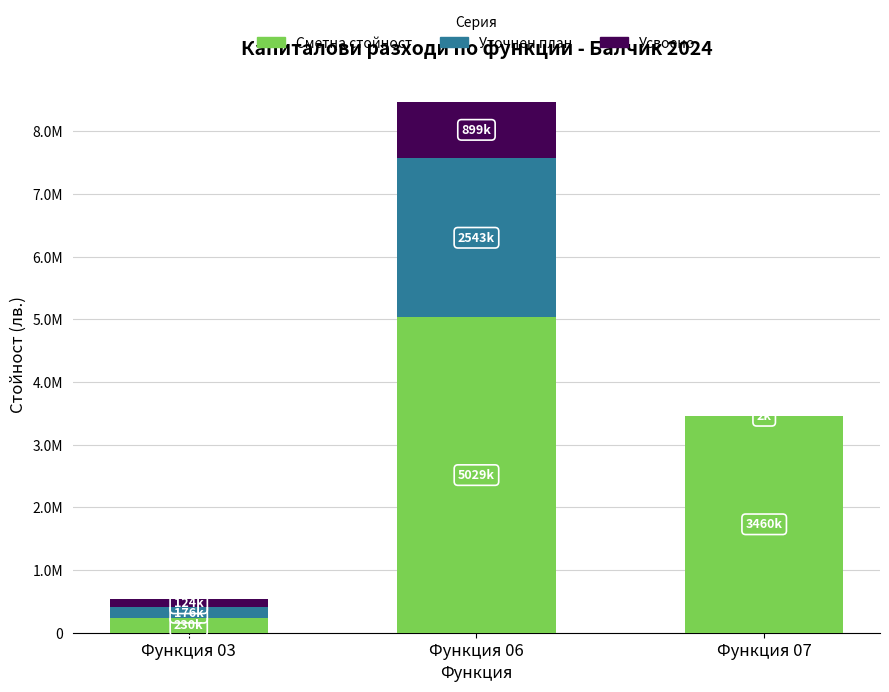

Rank the categories by Уточнен план value from lowest to highest.

Функция 07, Функция 03, Функция 06